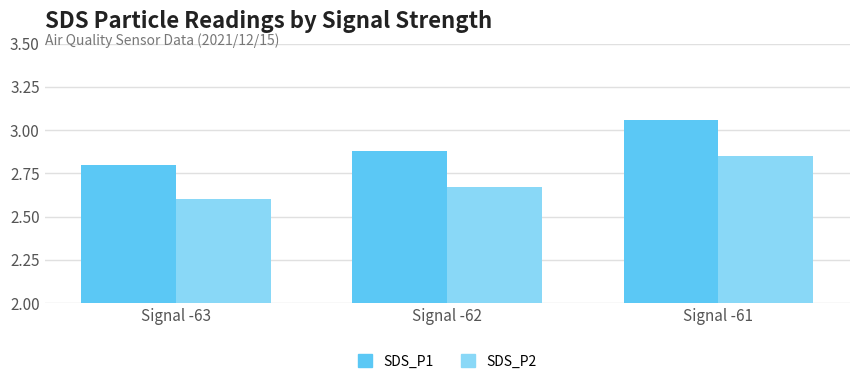

Which category has the highest value in the SDS_P2 series?

Signal -61